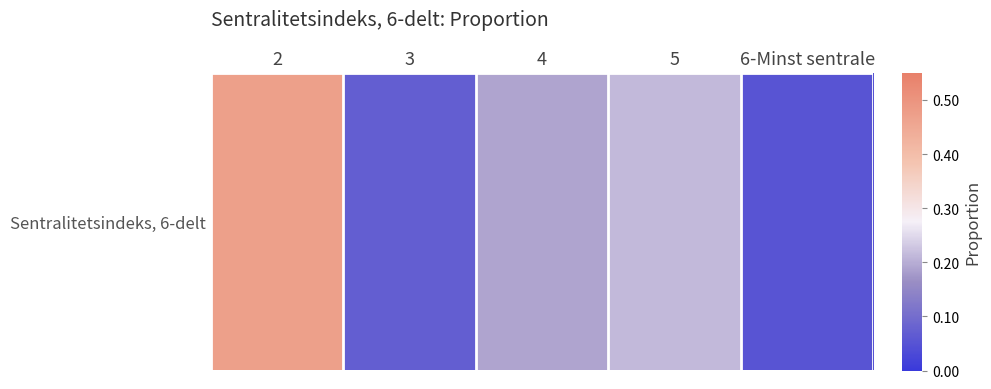

List the labels in order of value, smallest first.

6-Minst sentrale, 3, 4, 5, 2